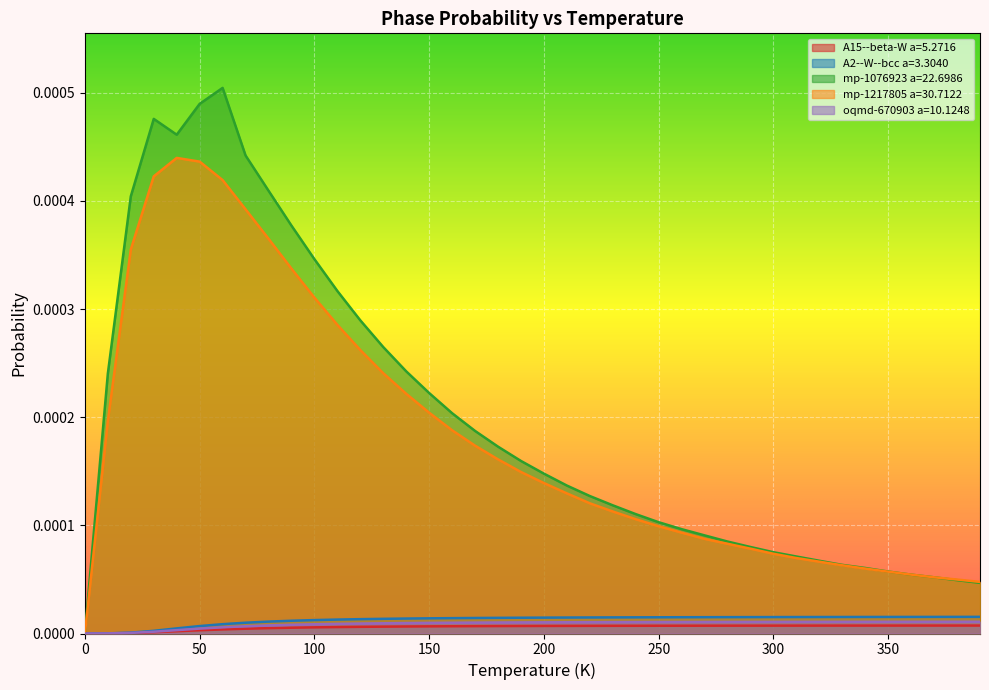

Which series has the largest range (max minus min)?

mp-1076923 a=22.6986